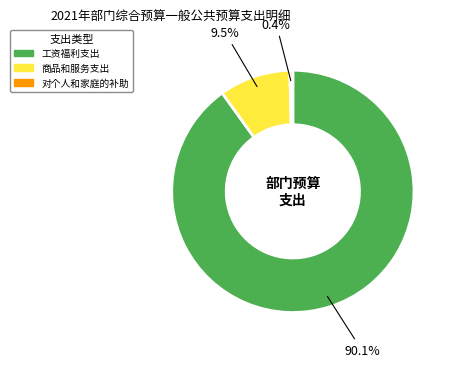

Count the number of slices in the pie.

3